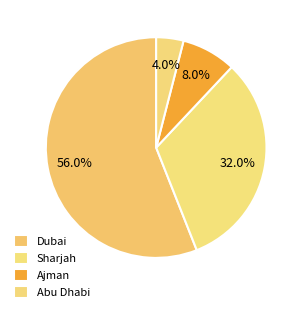

How many segments does this pie chart have?

4